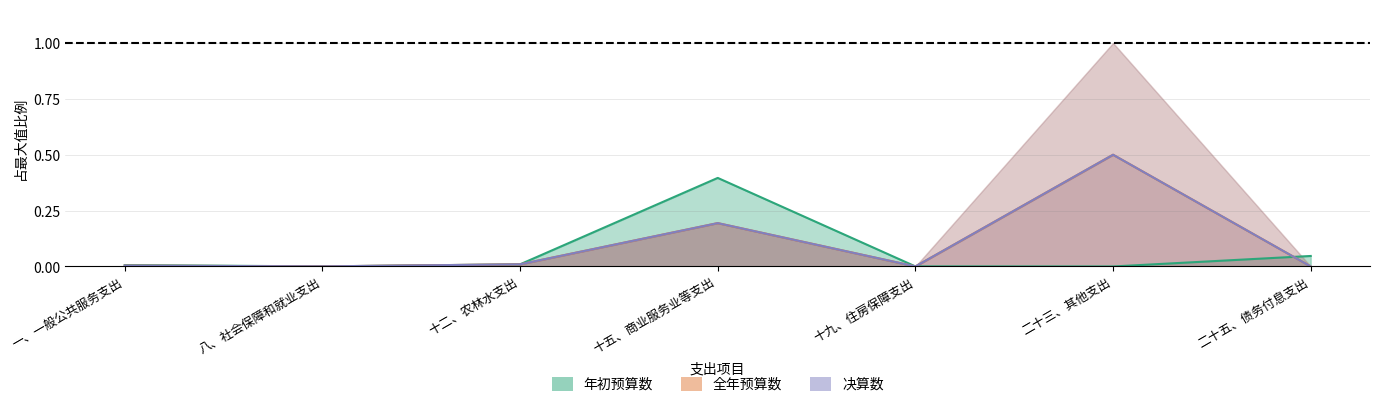

Which series has the largest range (max minus min)?

全年预算数_一般公共预算